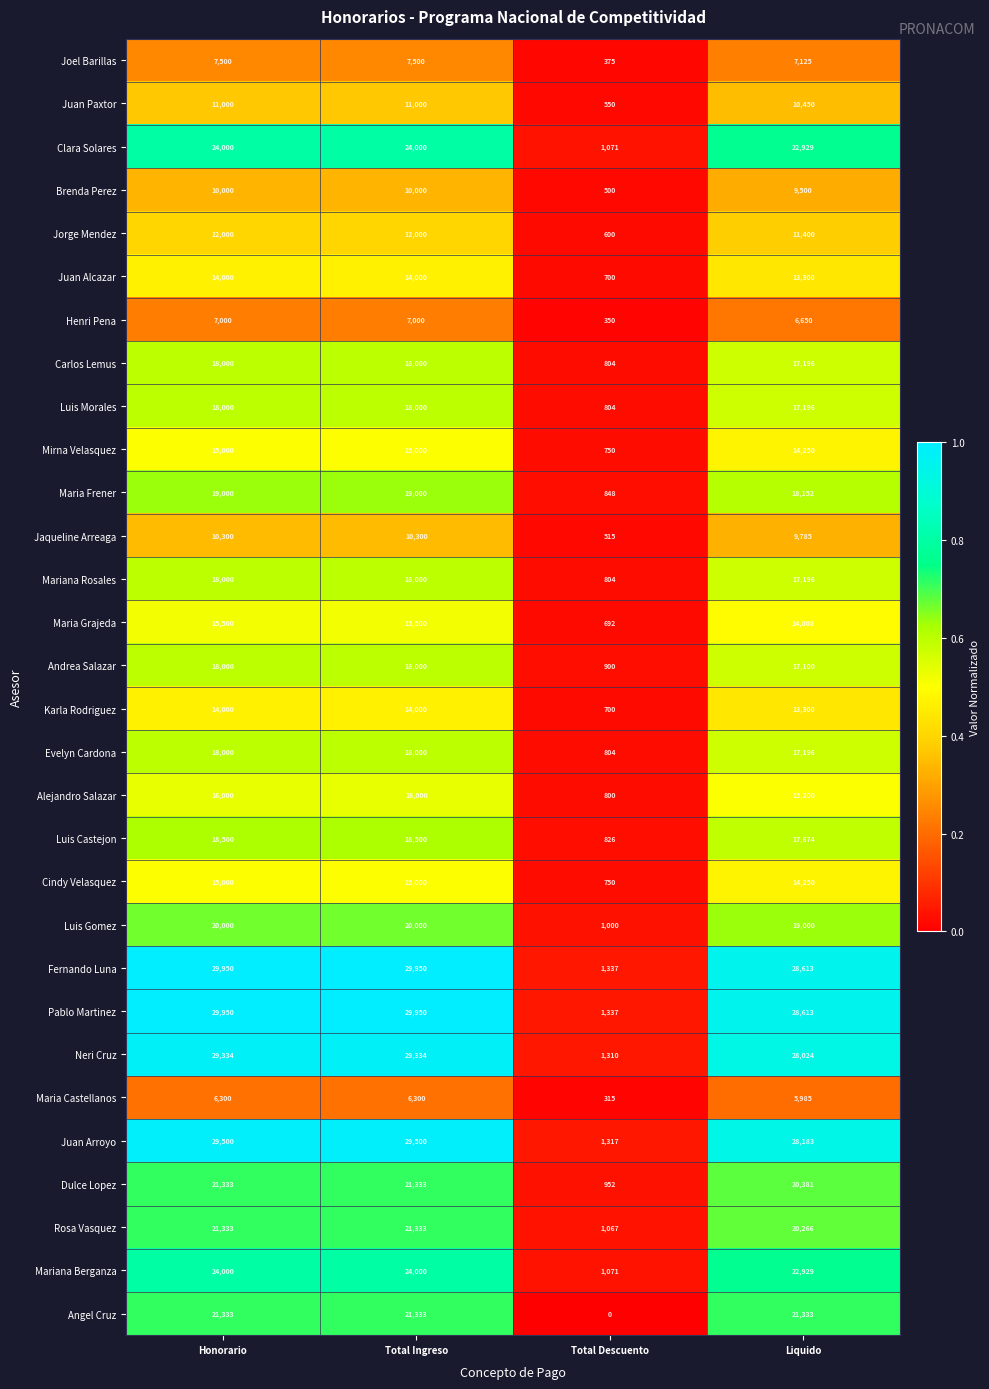

At how many categories does at least one series exceed 22844?

3